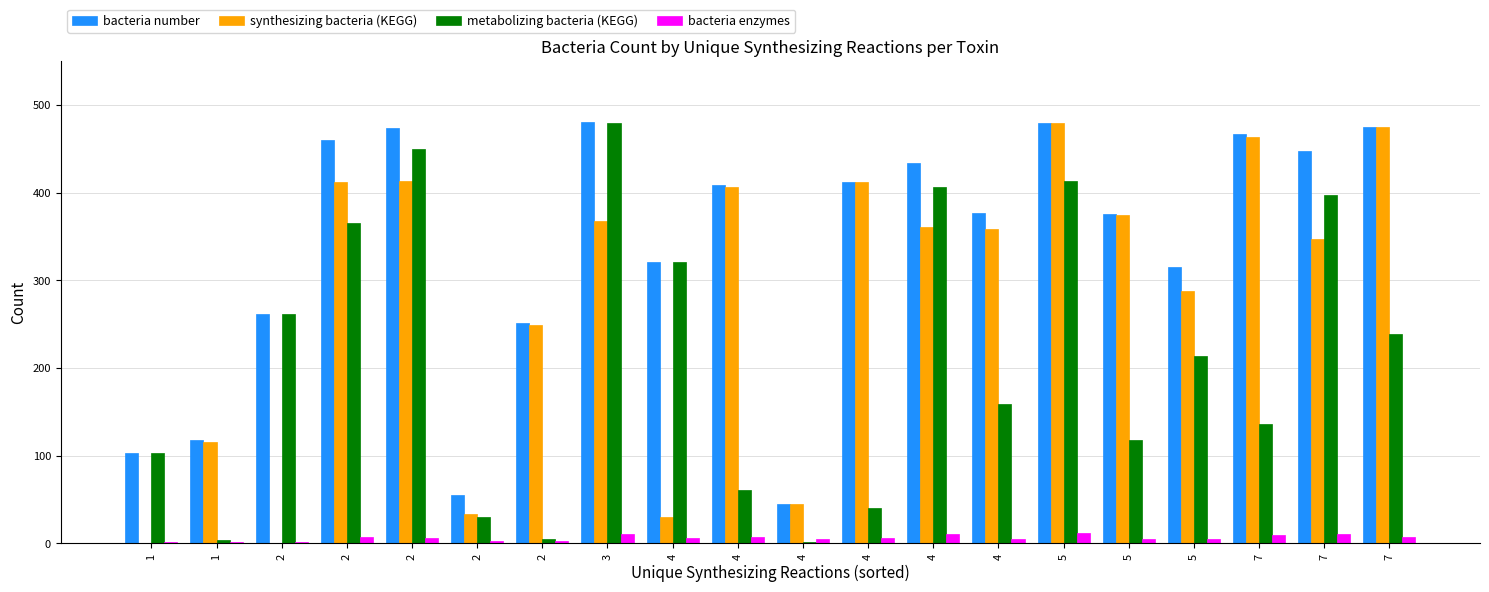

At which category is the sum across all series the highest?

5